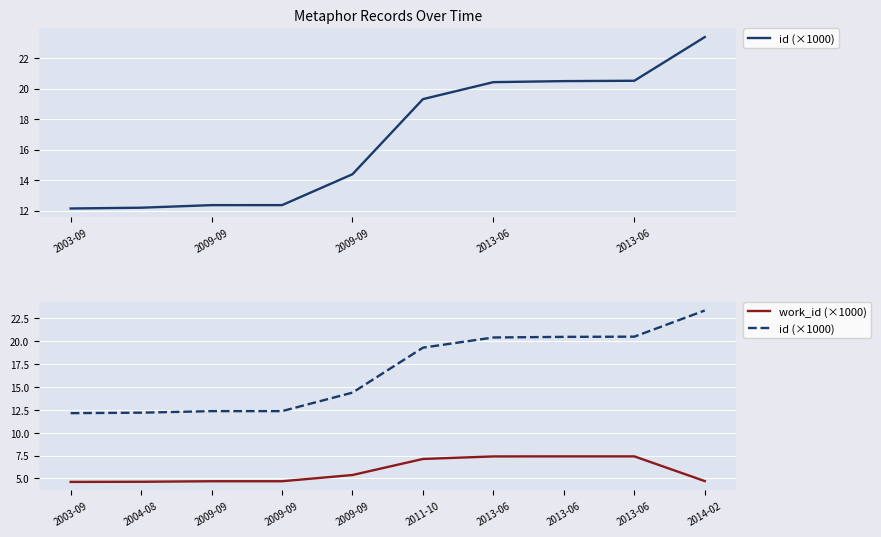

The work_id (×1000) series shows 4.6 at 2004-08. True or false?

True